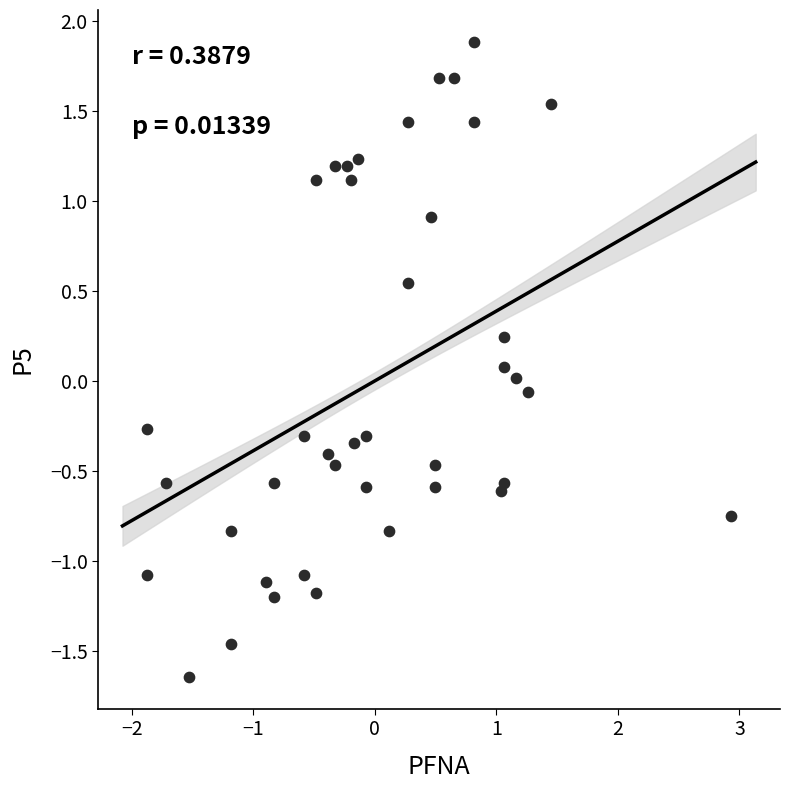

What is the range of X values (max minus min)?

4.8